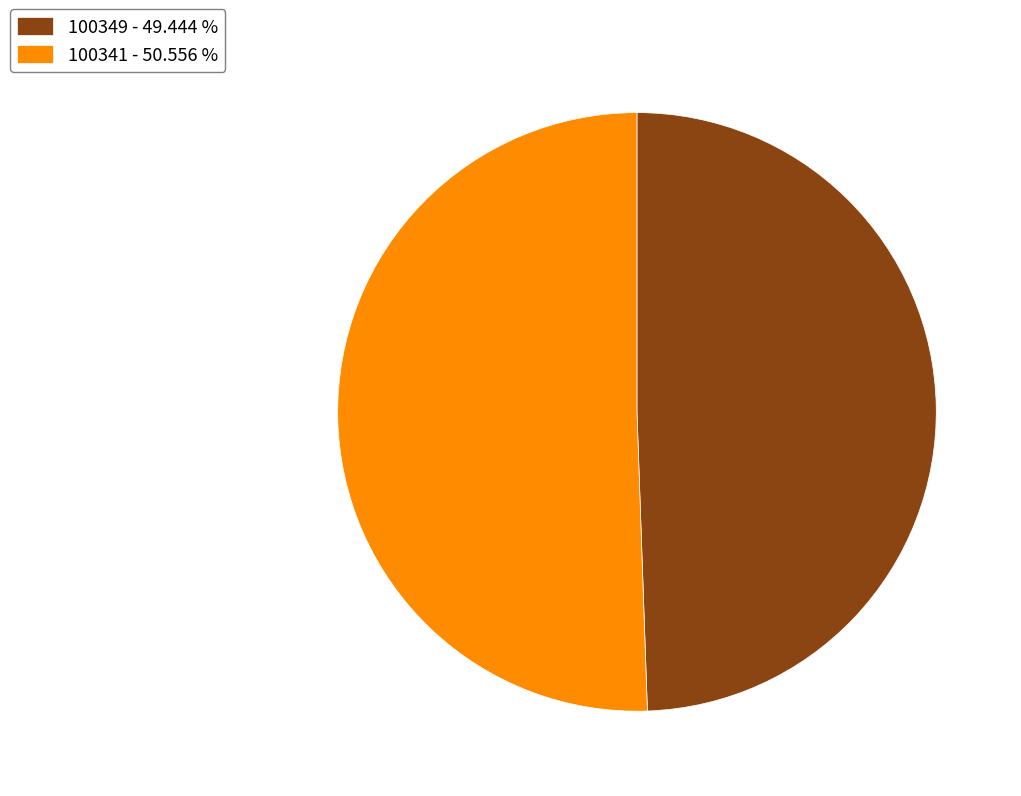

How many segments does this pie chart have?

2